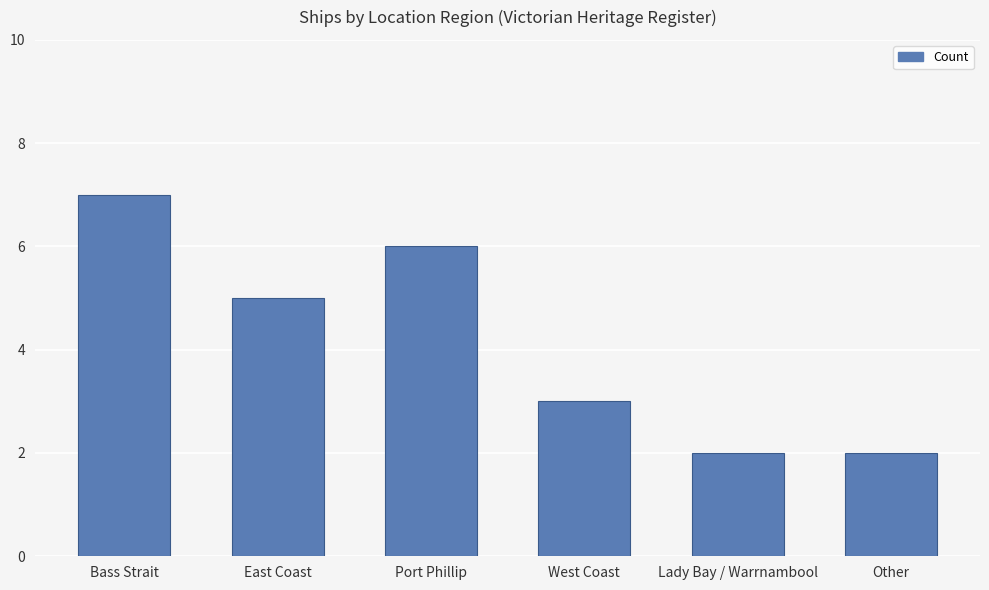

What is the sum of all values?

25